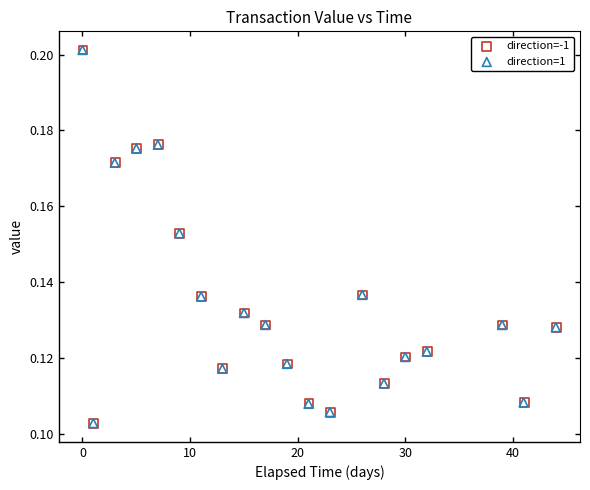

What are all the series names shown in the legend?

direction=-1, direction=1